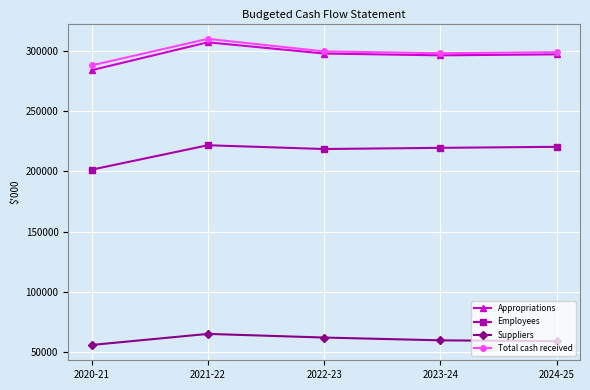

What is the total value across all series at 2023-24?

873658